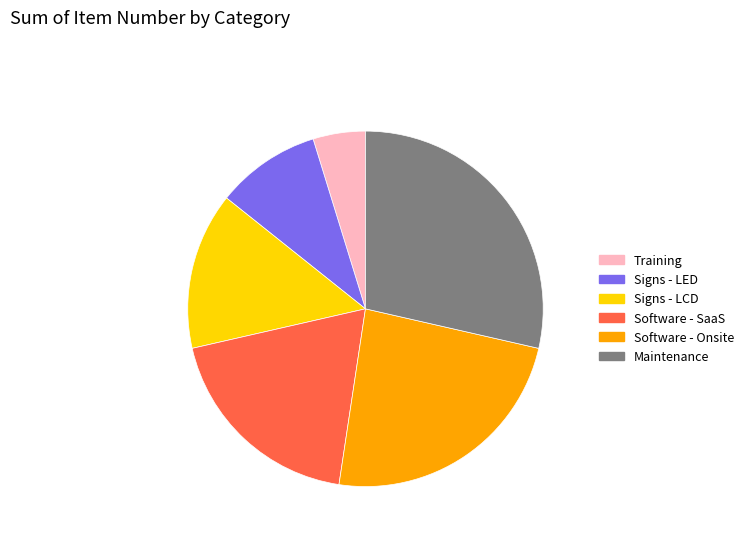

Is there a majority slice in this chart?

No